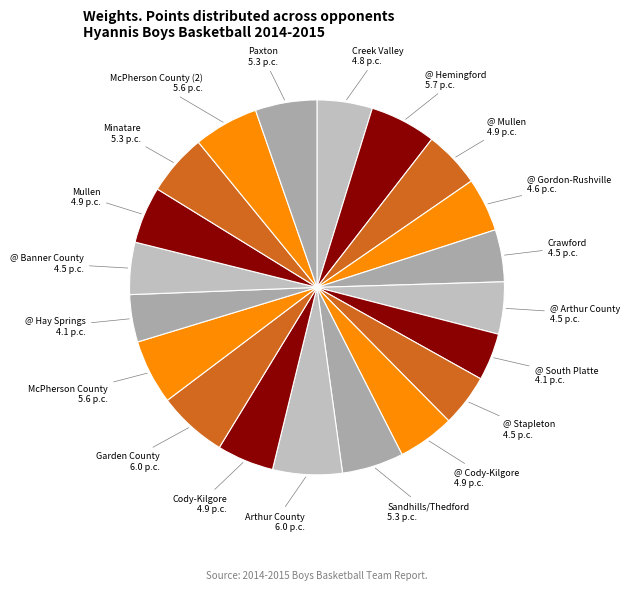

To the nearest percent, what is the average slice percentage?

5%